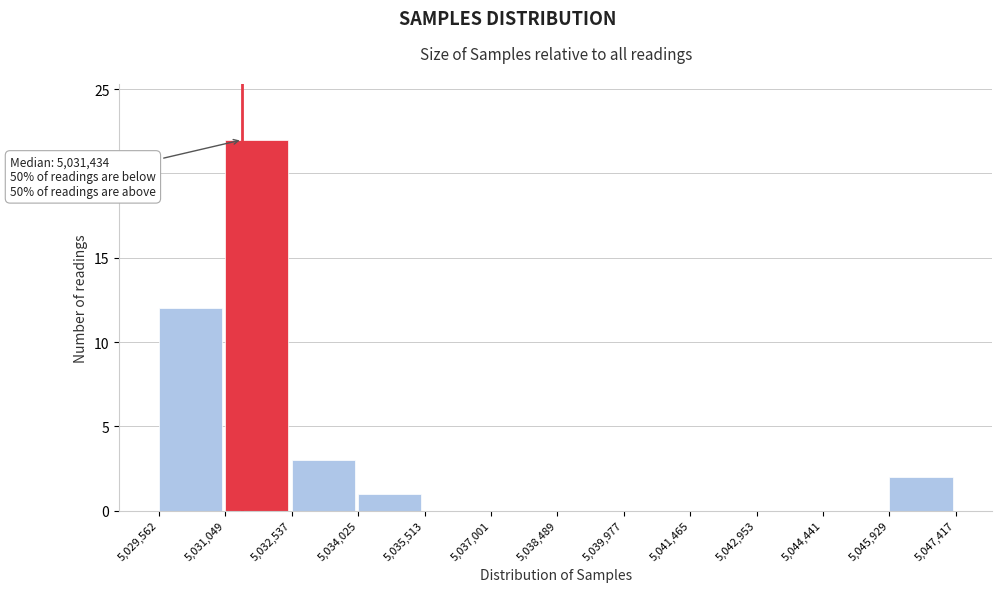

Over which range of the x-axis is the bar tallest?

5,031,049 to 5,032,537